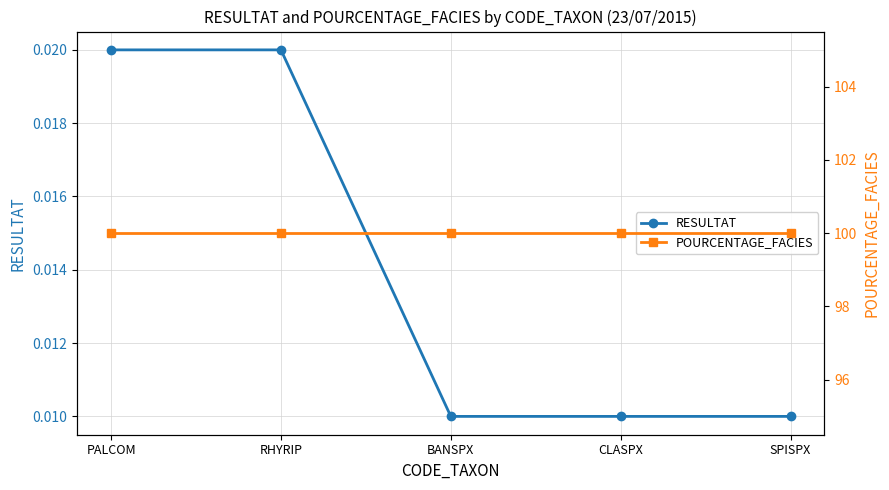

What is the sum of all POURCENTAGE_FACIES values?

500.0